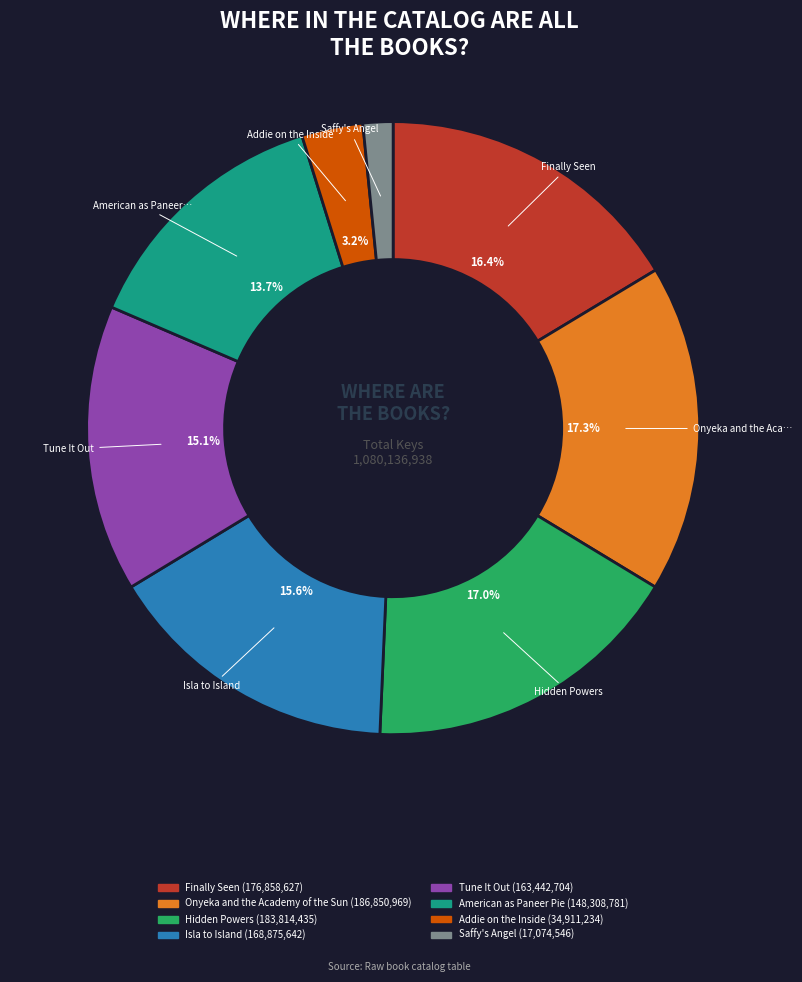

How many slices are in this pie chart?

8